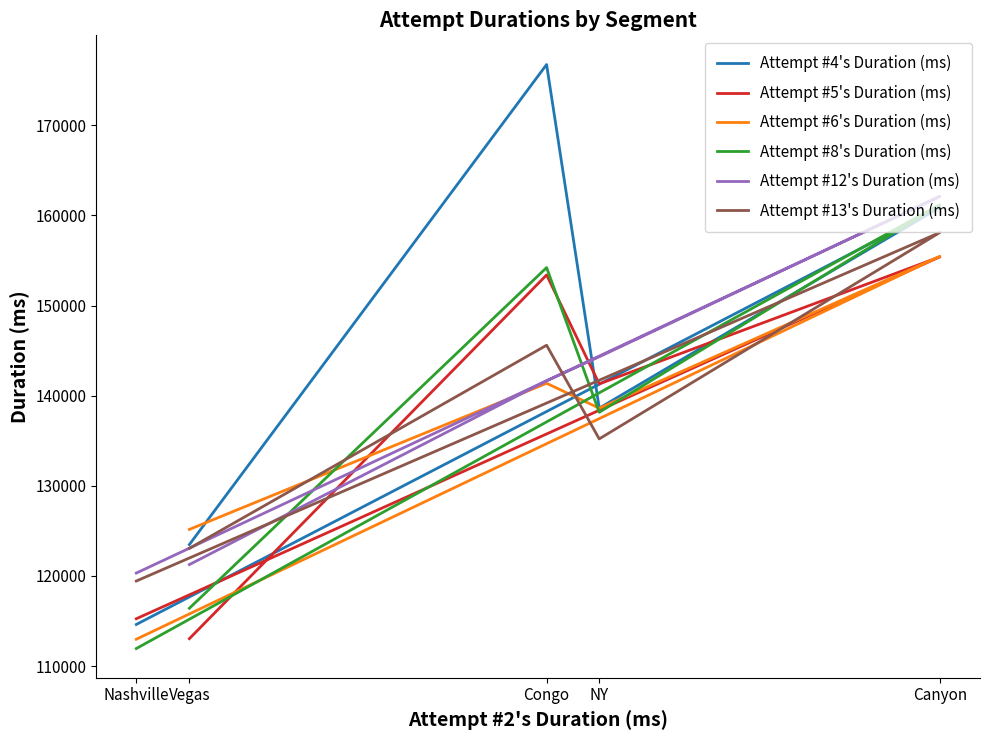

Reading right to left, extract all data points from this chart.

Attempt #4's Duration (ms): 123474	176753	138621	160896	114611
Attempt #5's Duration (ms): 113032	153401	141309	155407	115247
Attempt #6's Duration (ms): 125159	141379	138610	155469	112971
Attempt #8's Duration (ms): 116409	154217	138162	161197	111938
Attempt #12's Duration (ms): 121256	141652	144323	162119	120314
Attempt #13's Duration (ms): 123058	145601	135206	158111	119432